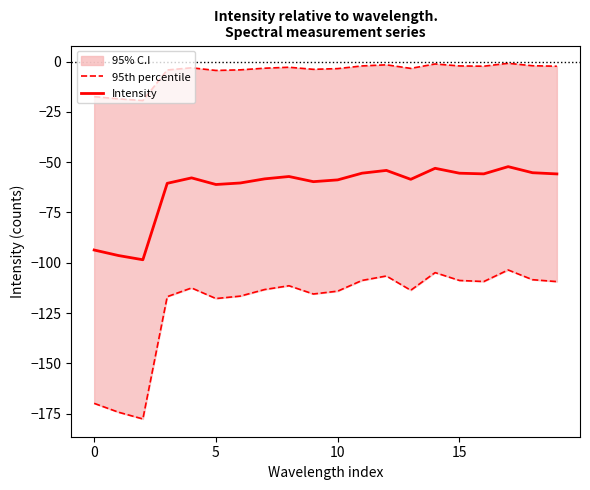

What is the minimum value for Intensity?

-98.5